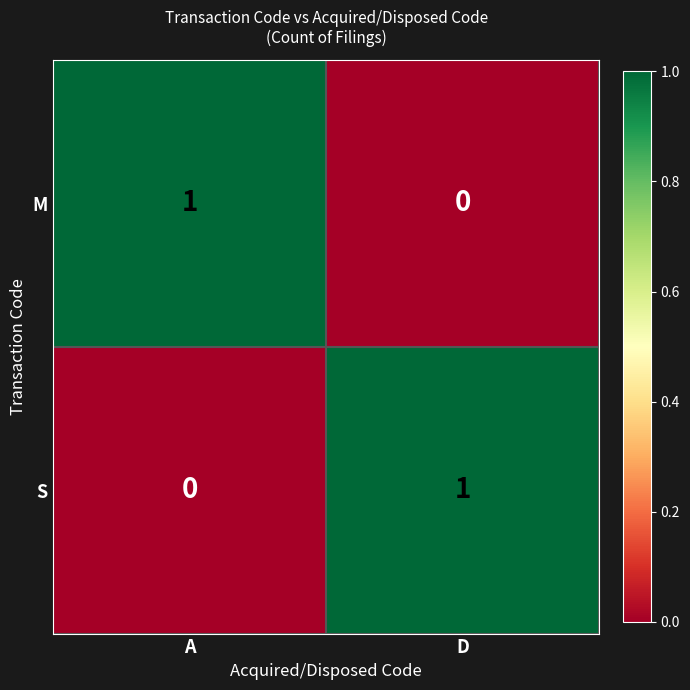

At which label is S closest to 0?

A